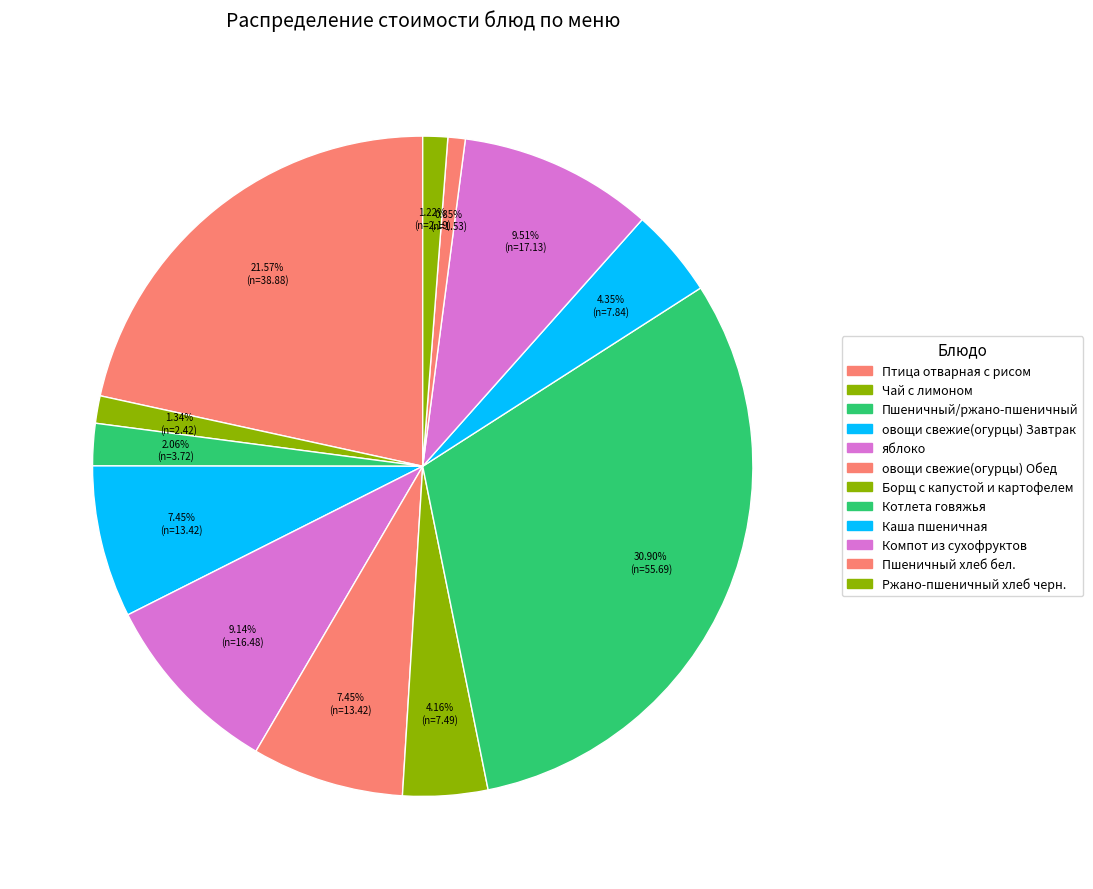

To the nearest percent, what is the average slice percentage?

8%